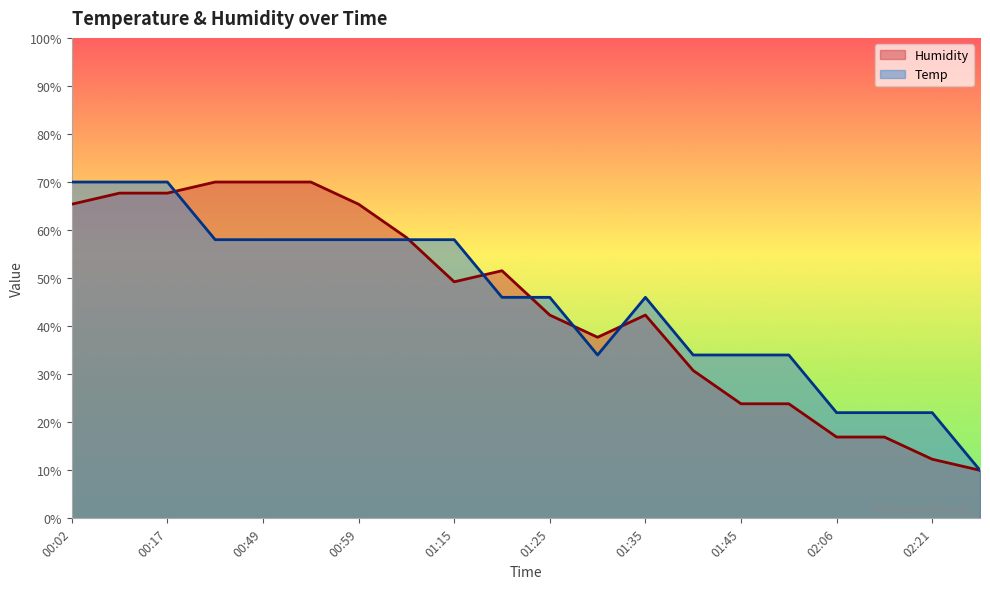

Where is Humidity nearest to the value 39?

01:30